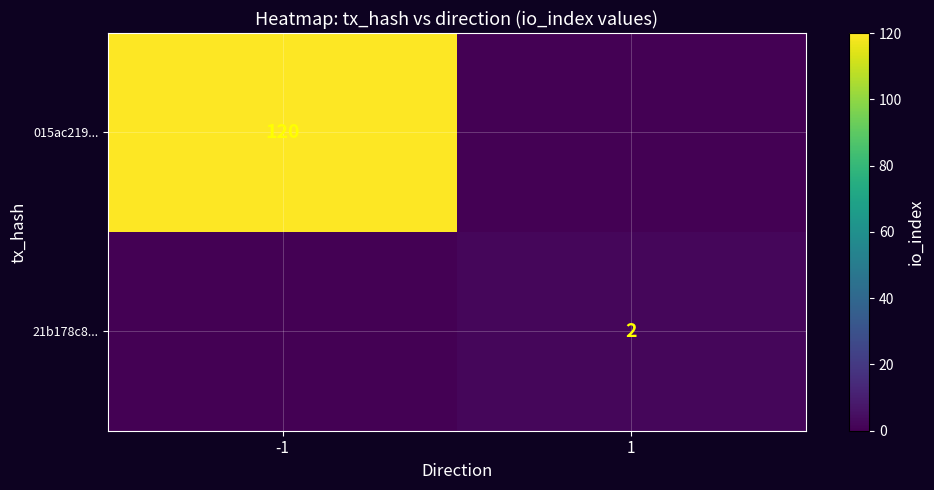

Between -1 and 1, which is larger?

-1